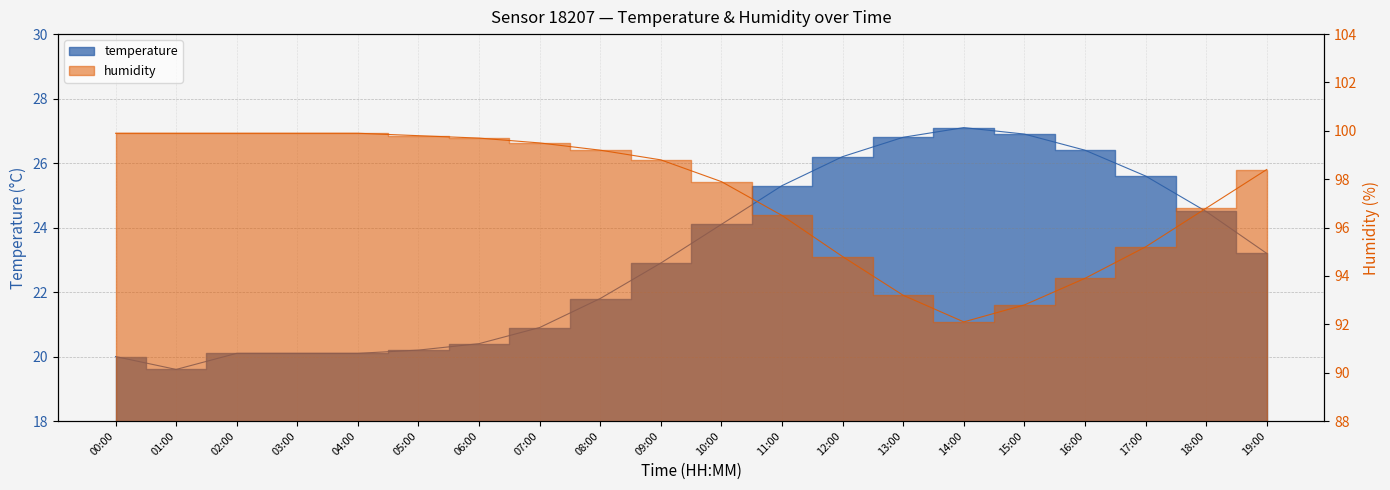

What is the difference between the second highest and second lowest values in the temperature series?

6.9